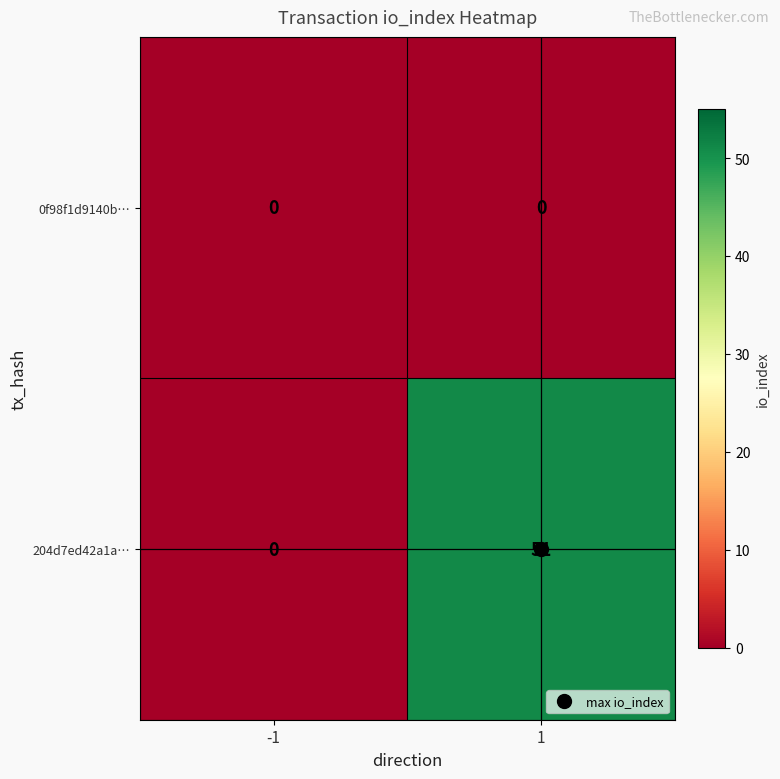

Rank the series by their average value, from highest to lowest.

204d7ed42a1a…, 0f98f1d9140b…